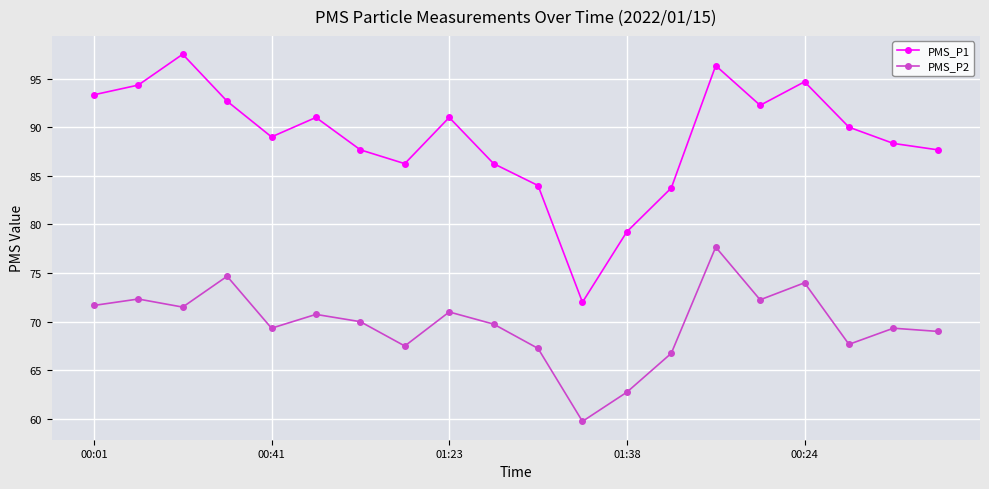

What is the value of the PMS_P2 point at the 13th from the left?

62.8